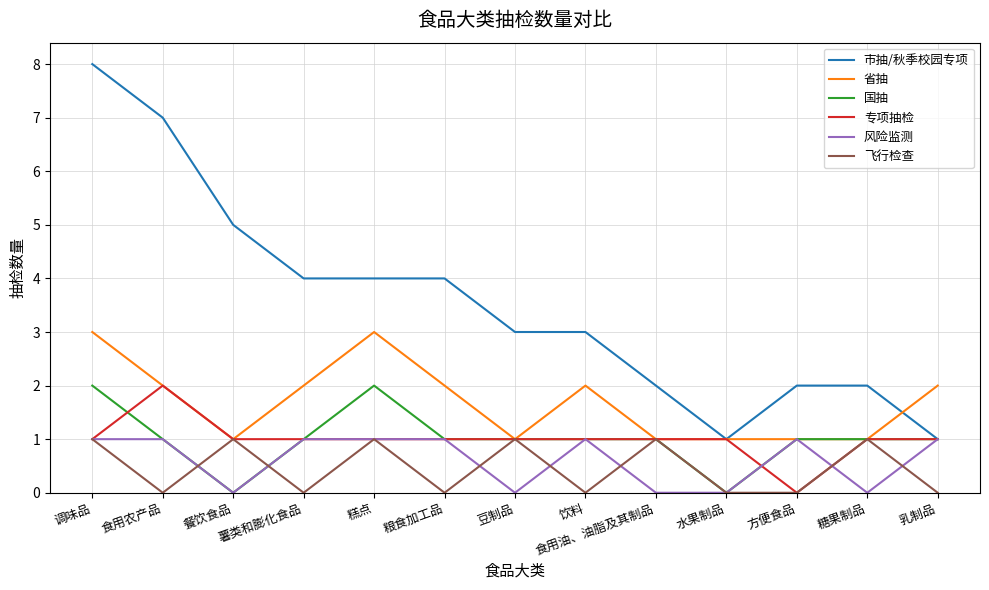

Which series has the largest range (max minus min)?

市抽/秋季校园专项